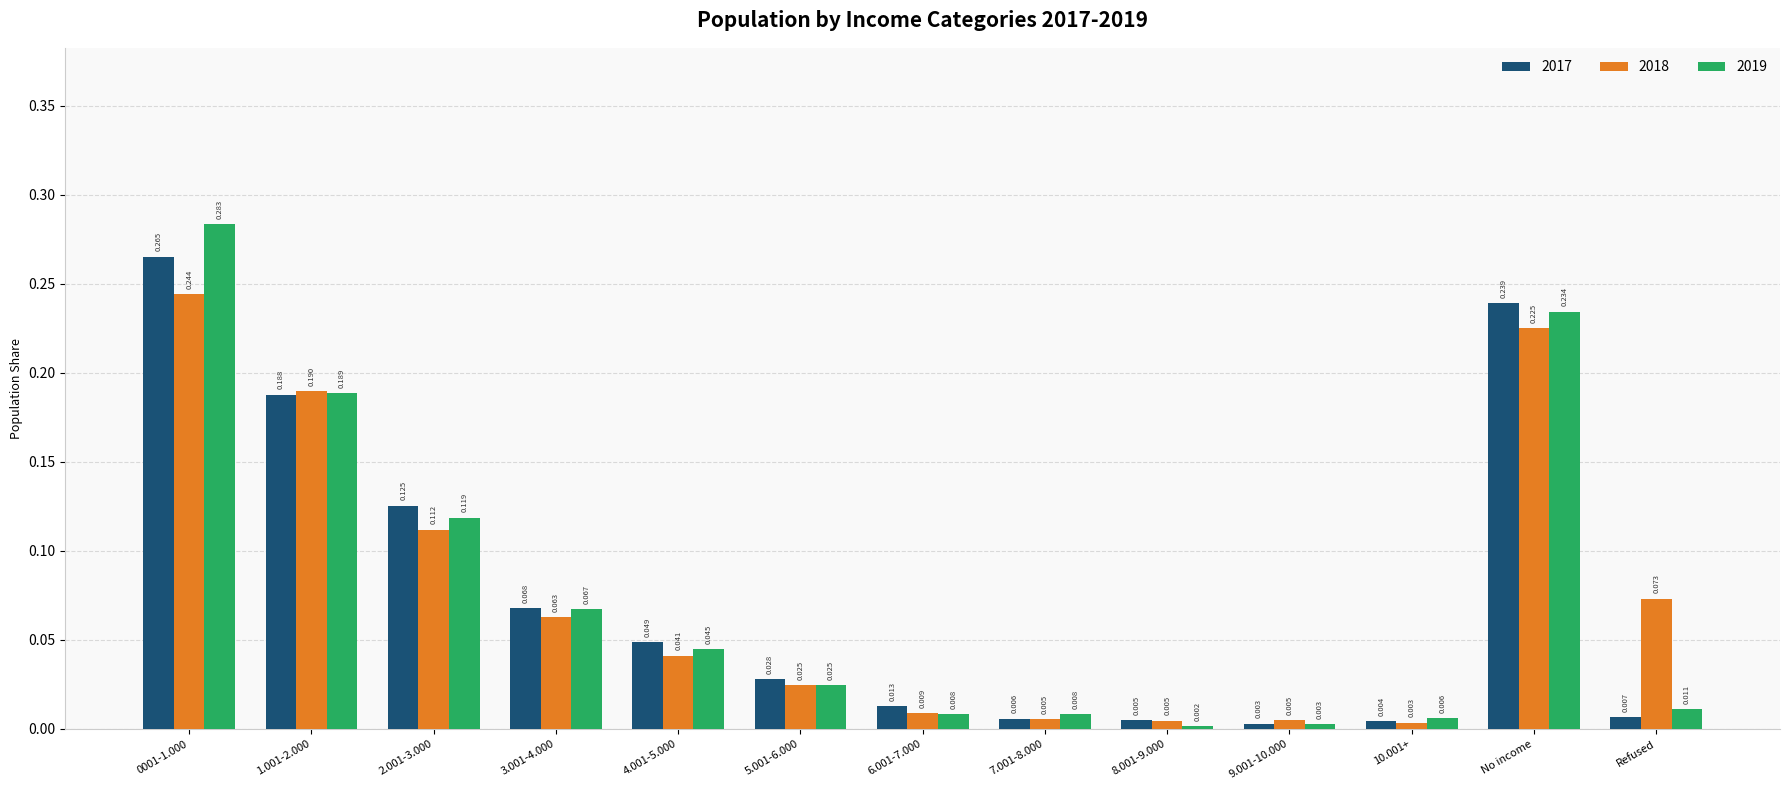

List the labels in order of 2017 value, largest first.

0001-1.000, No income, 1.001-2.000, 2.001-3.000, 3.001-4.000, 4.001-5.000, 5.001-6.000, 6.001-7.000, Refused, 7.001-8.000, 8.001-9.000, 10.001+, 9.001-10.000